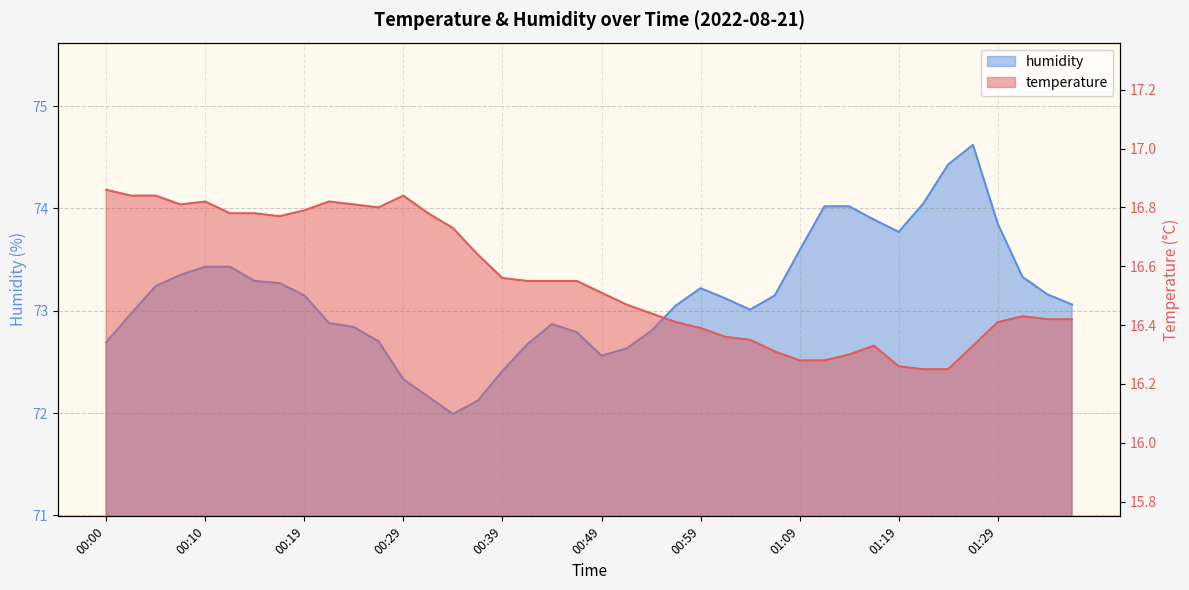

What position from the left is 01:31?

38